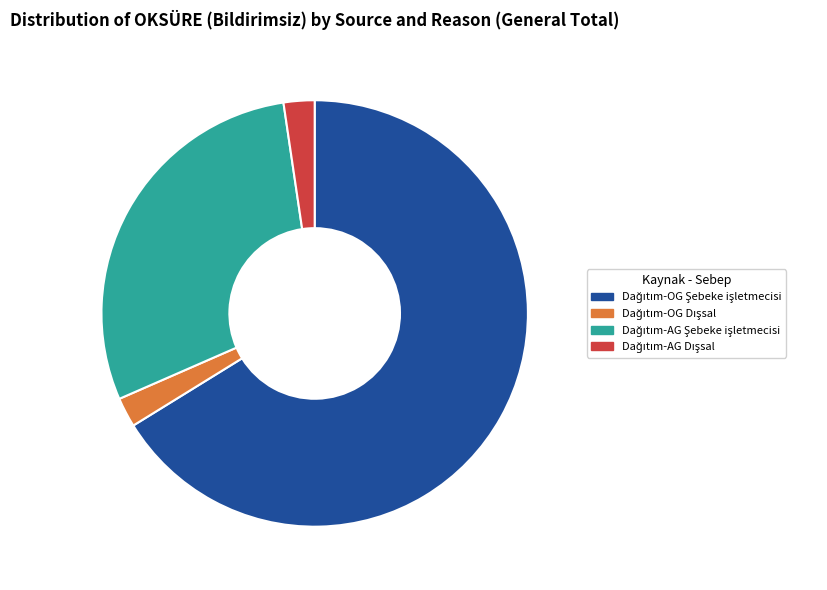

Is there any slice that represents more than half of the pie?

Yes